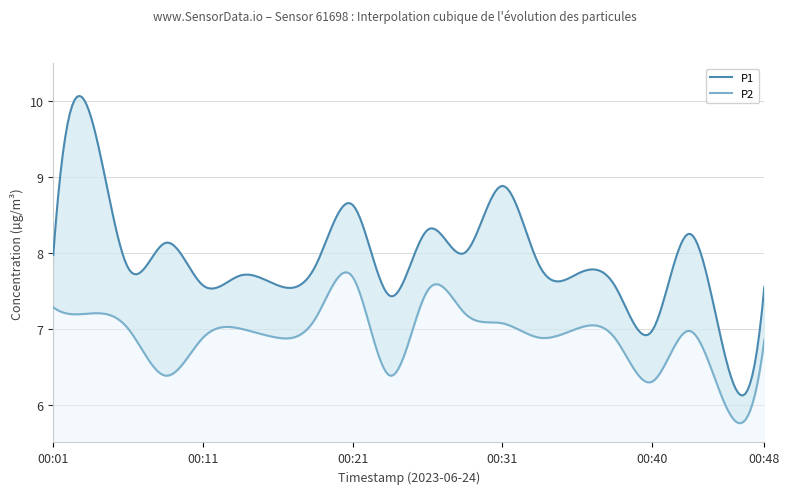

True or false: P1 and P2 intersect in this chart.

False